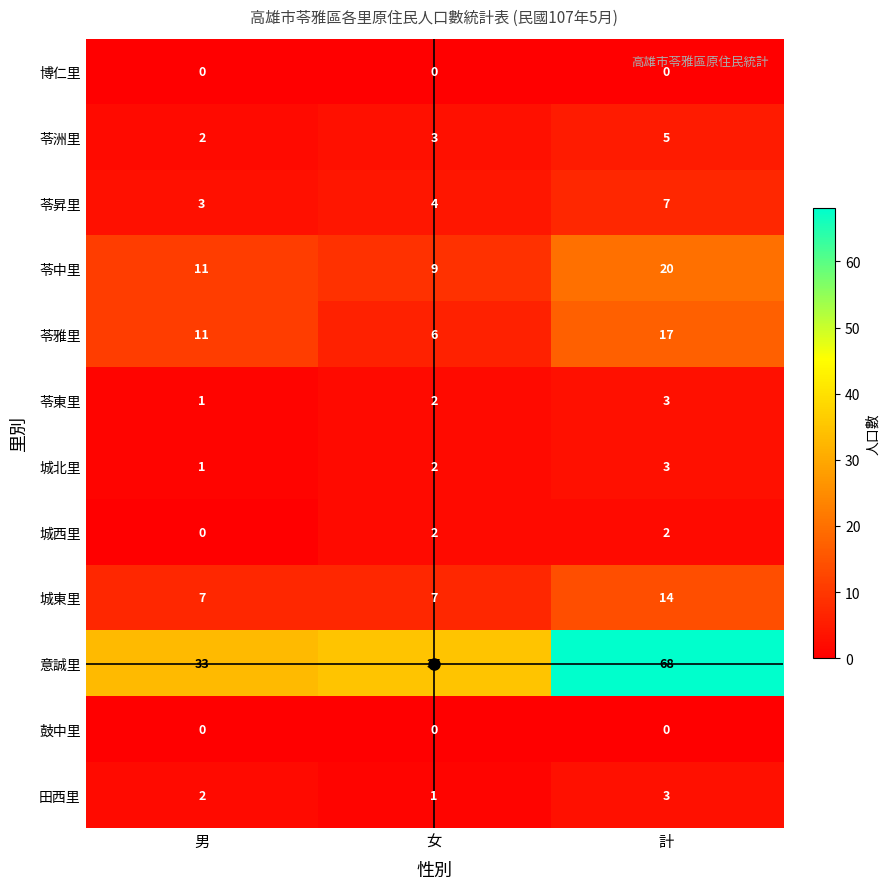

The 苓中里 series shows 11 at 男. True or false?

True